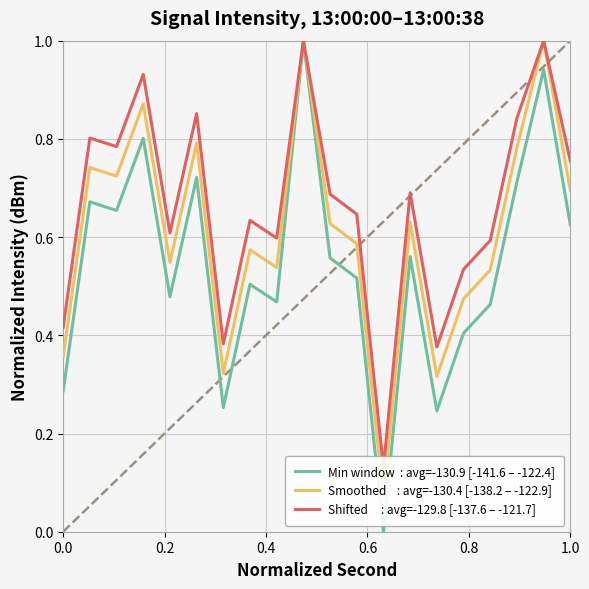

Rank the series by their average value, from lowest to highest.

Min window  : avg=-130.9 [-141.6 – -122.4], Smoothed    : avg=-130.4 [-138.2 – -122.9], Shifted     : avg=-129.8 [-137.6 – -121.7]